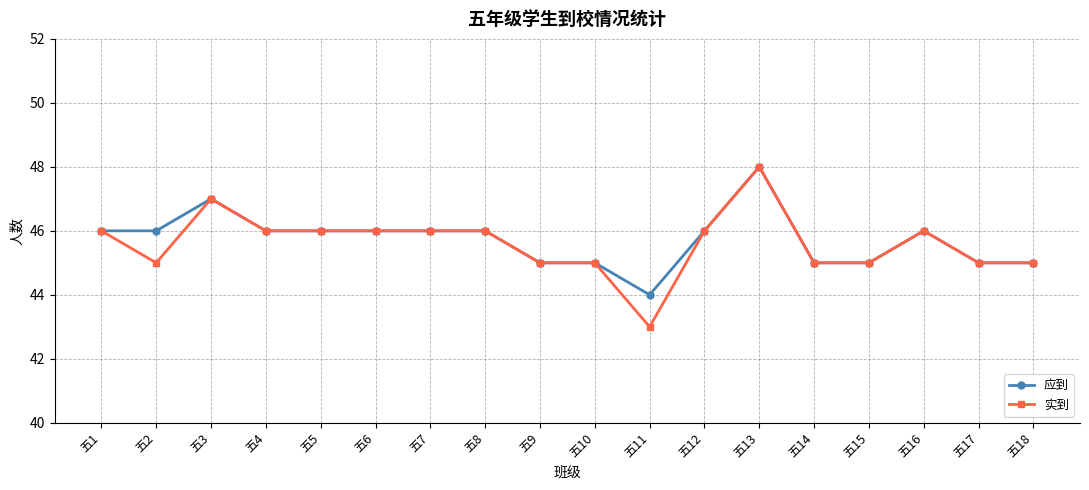

Reading right to left, extract all data points from this chart.

应到: 45	45	46	45	45	48	46	44	45	45	46	46	46	46	46	47	46	46
实到: 45	45	46	45	45	48	46	43	45	45	46	46	46	46	46	47	45	46